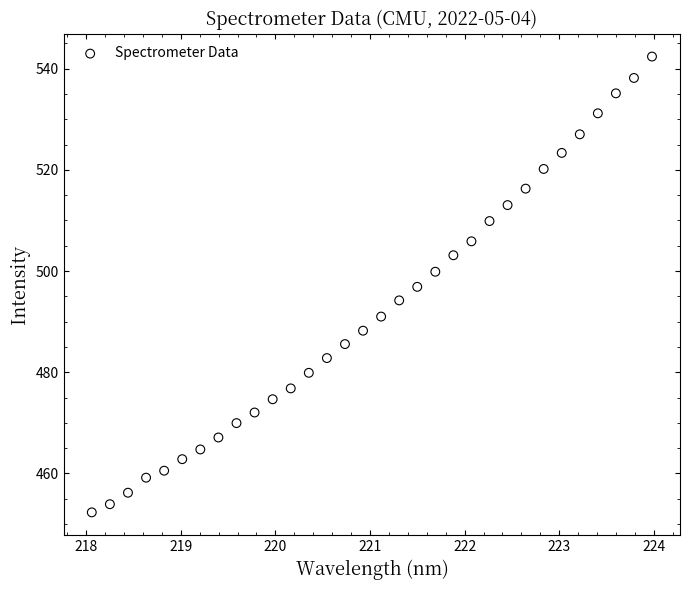

What is the range of X values (max minus min)?

5.9